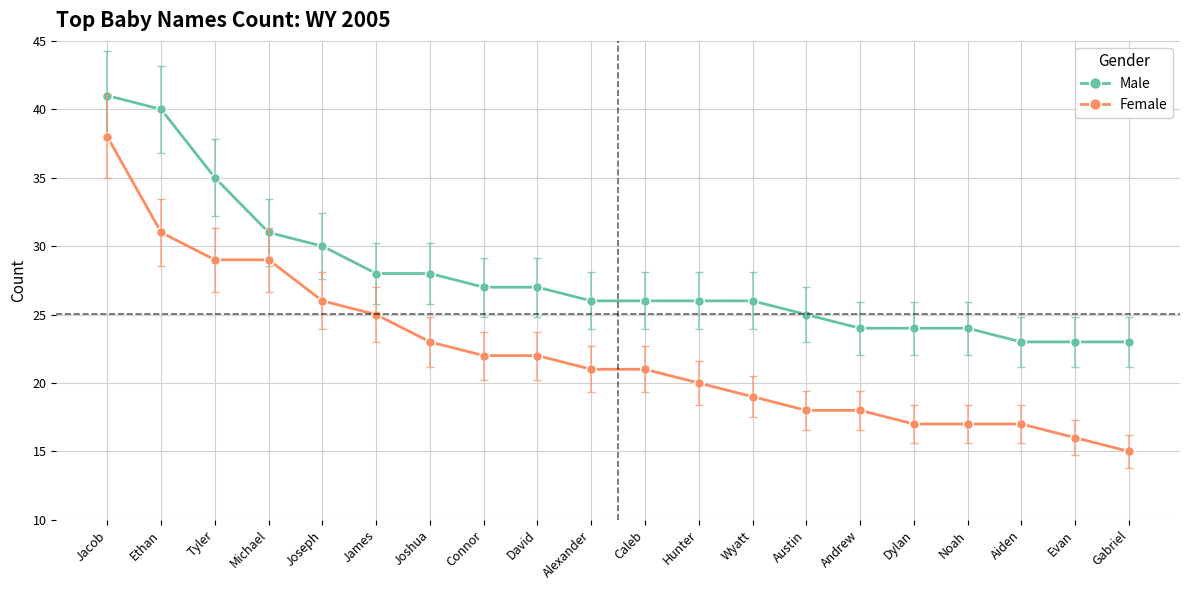

Is it true that Female equals 32 at Caleb?

False